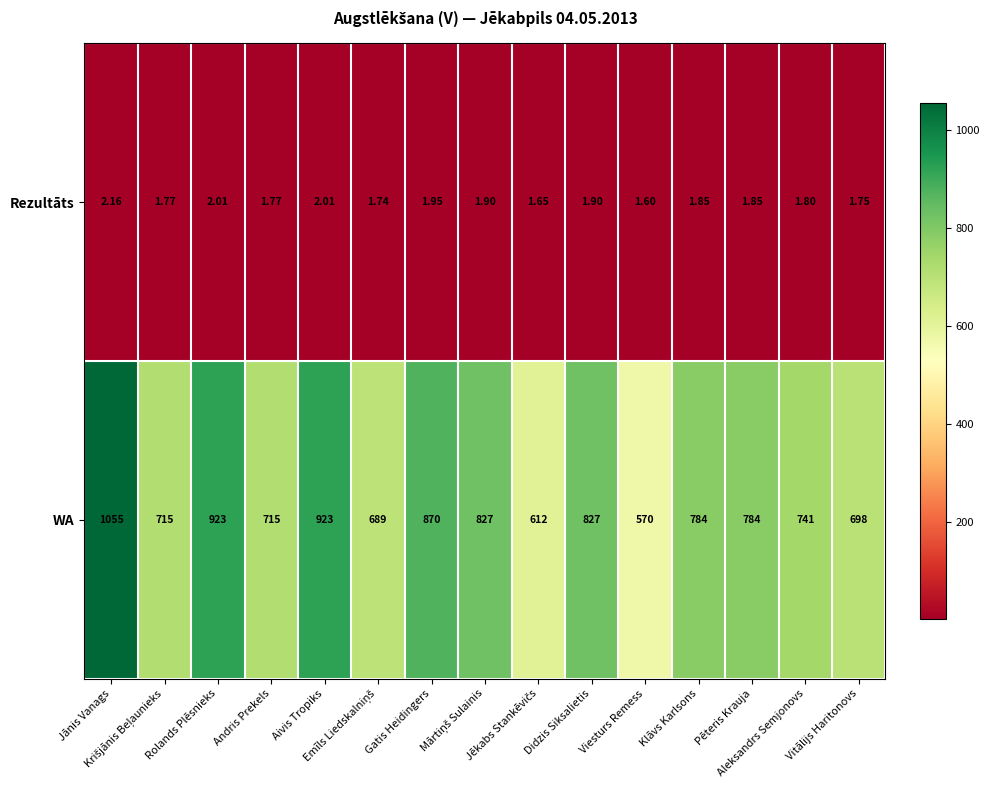

Which series has the largest total across all categories?

WA